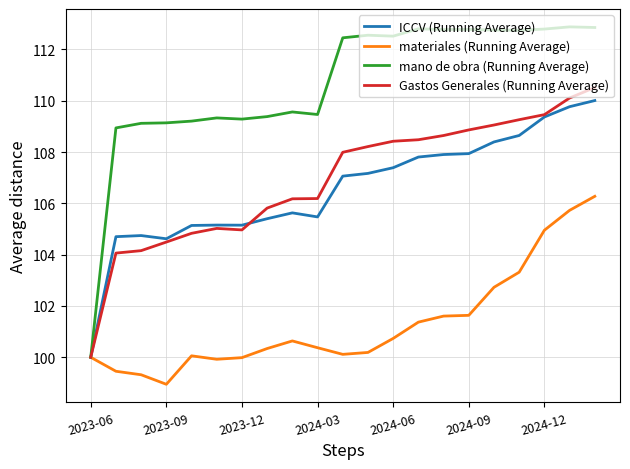

Which series has the largest total across all categories?

mano de obra (Running Average)